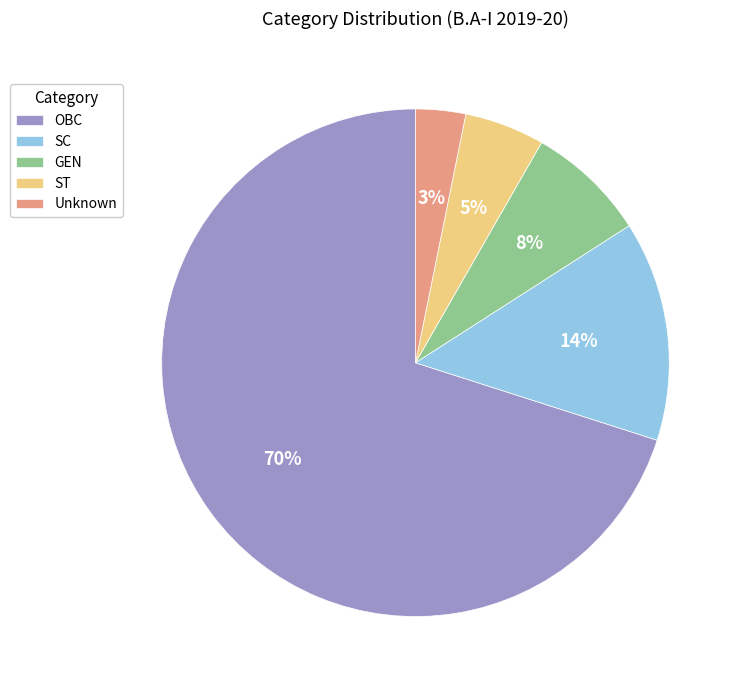

Between ST and OBC, which is larger?

OBC